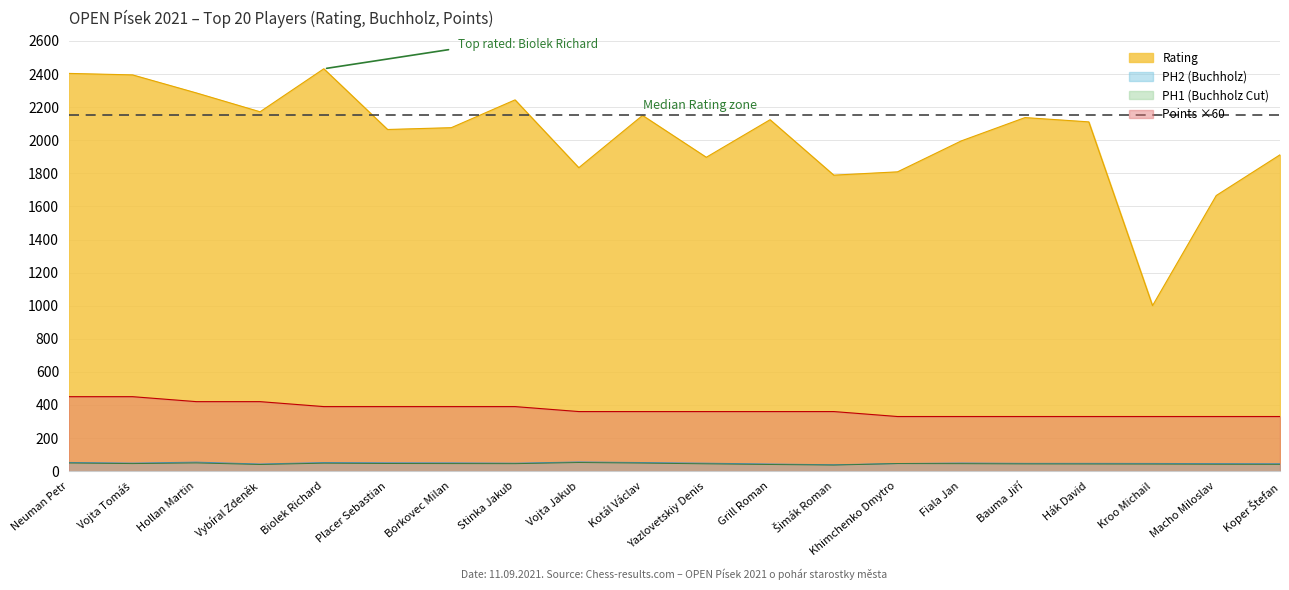

True or false: PH2 has a value of 55.5 at Vojta Jakub.

True